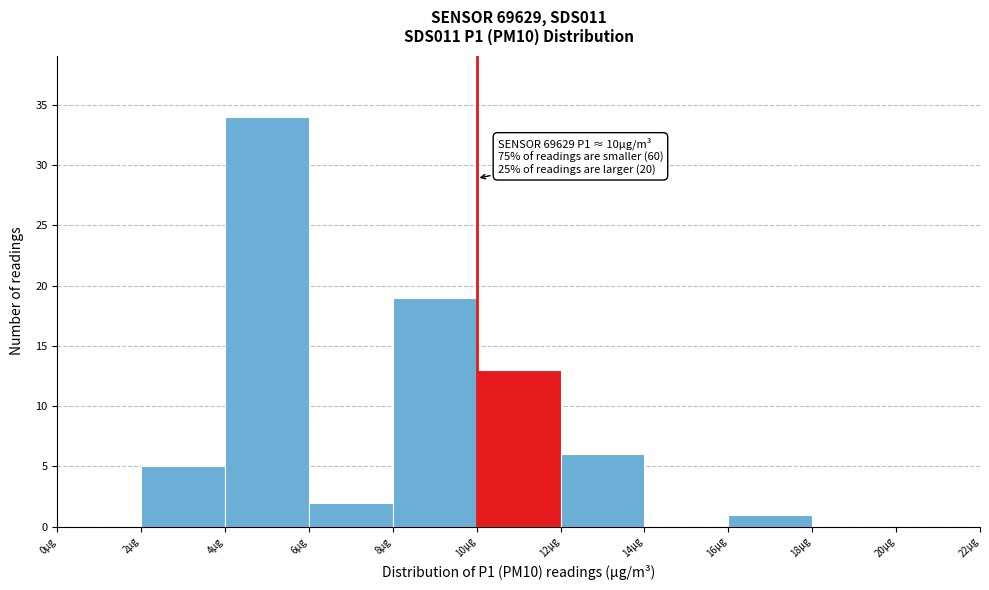

Which range on the x-axis has the tallest bar?

4 to 6